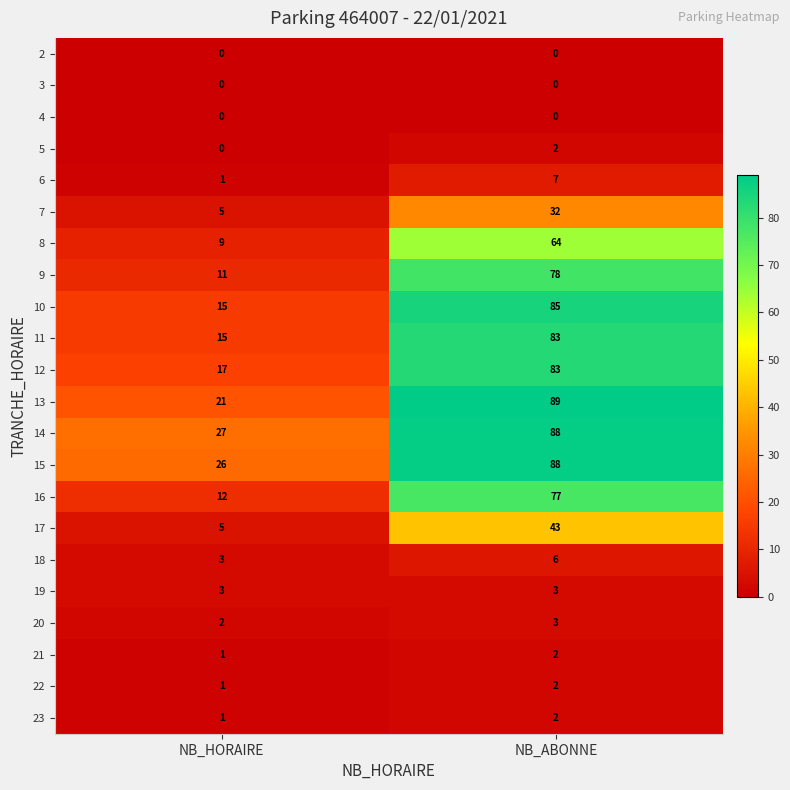

What is the average value of the 14 series?

58